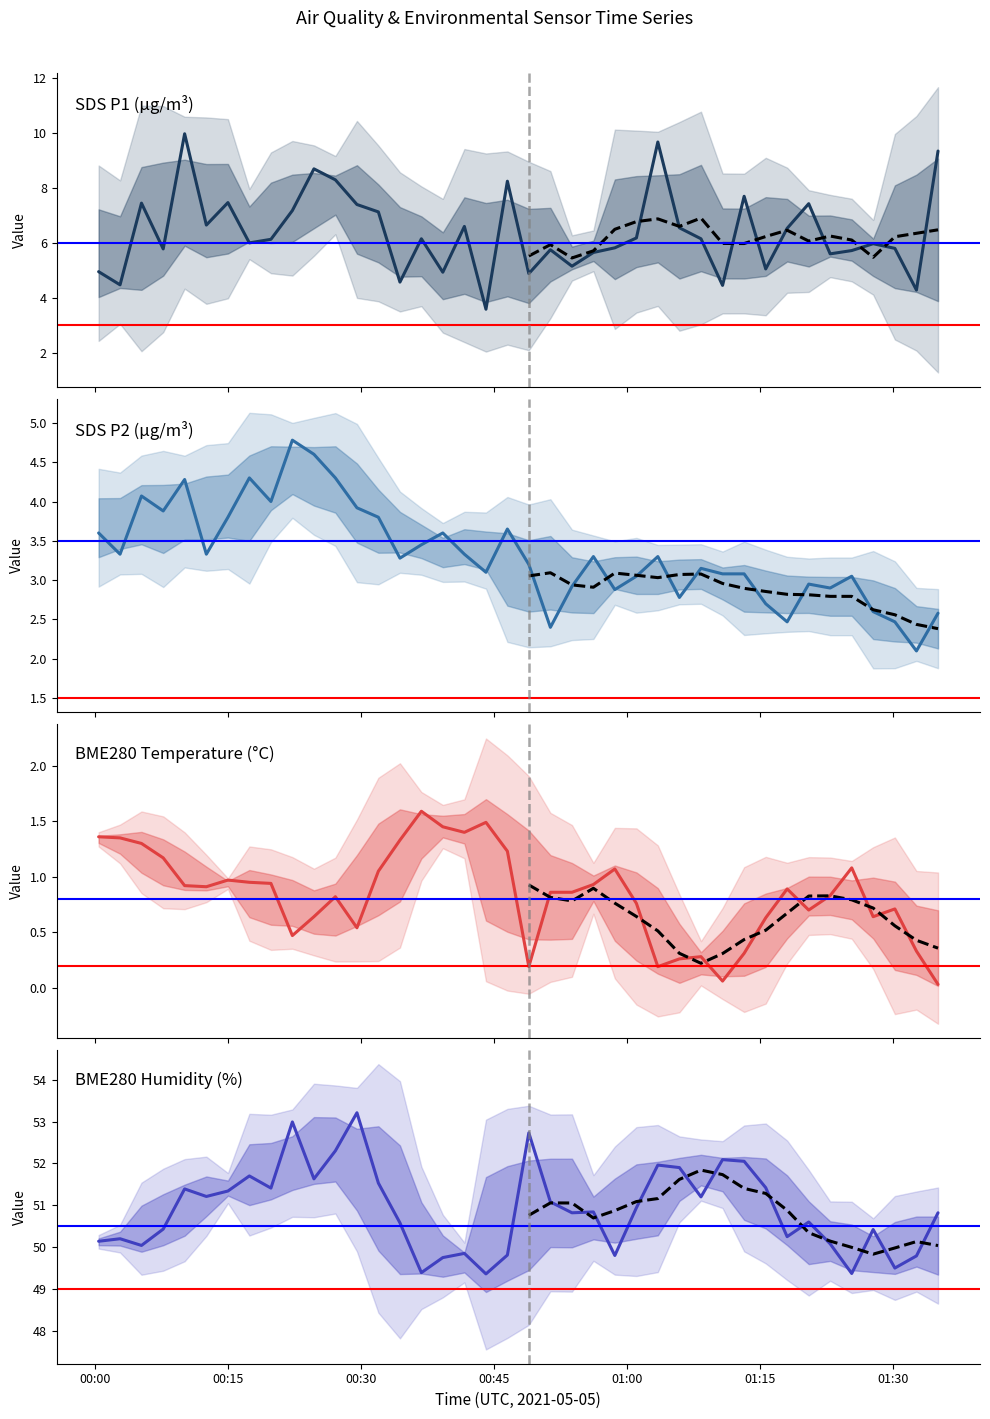

Does the chart have visible grid lines?

No